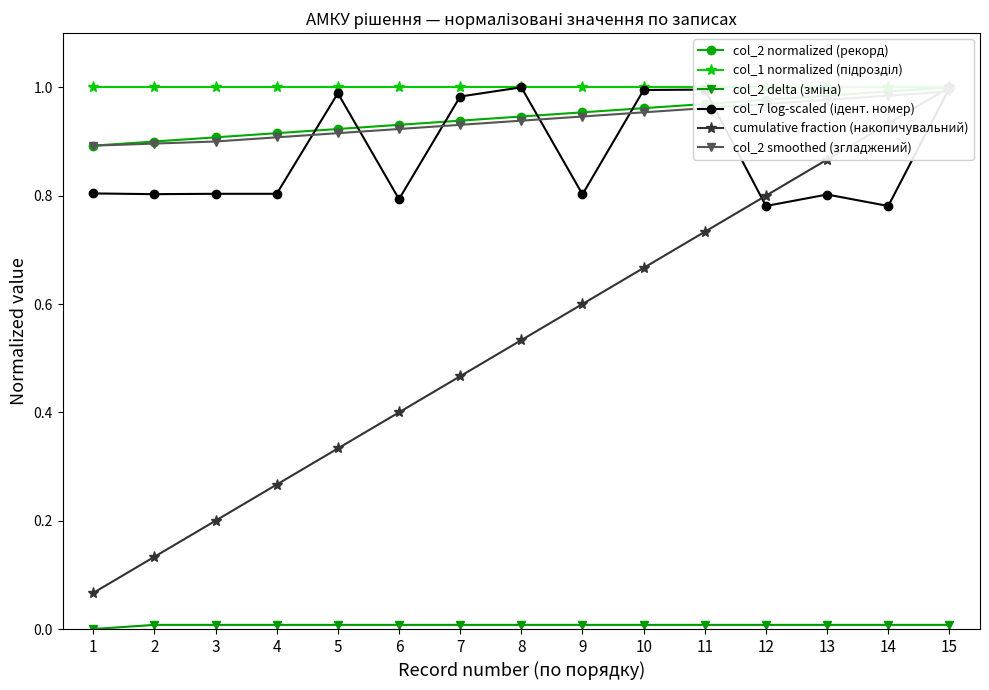

Is it true that cumulative fraction (накопичувальний) equals 0.0 at 1?

False